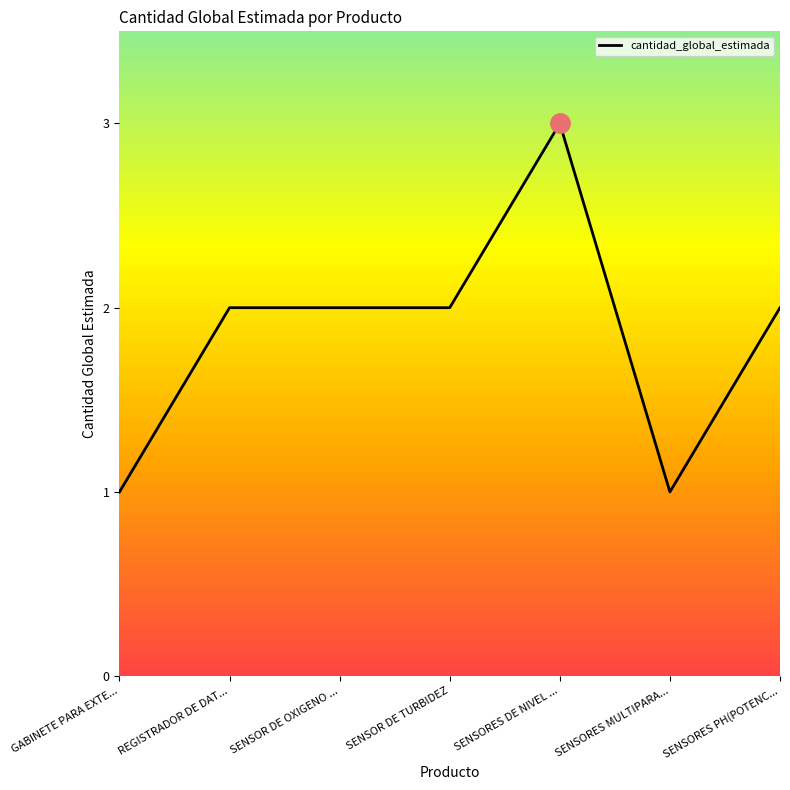

Which label corresponds to the largest value in the chart?

SENSORES DE NIVEL ...